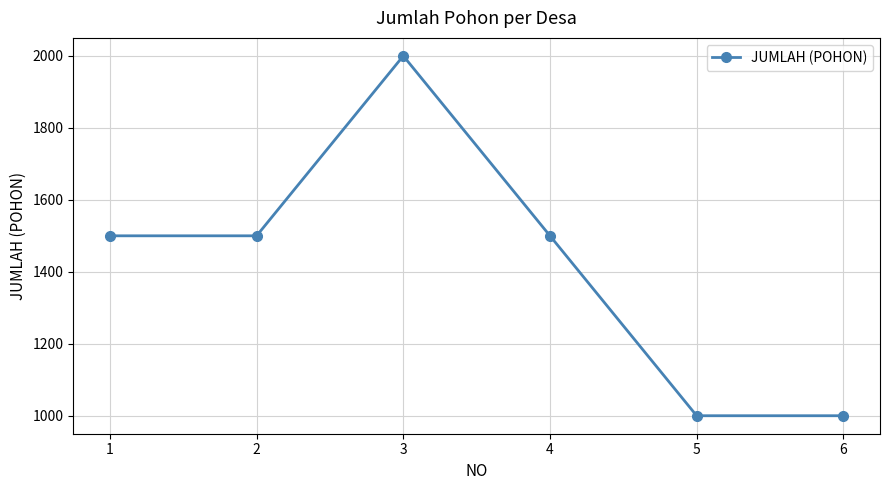

Reading right to left, transcribe all the data shown in this chart.

6=1000	5=1000	4=1500	3=2000	2=1500	1=1500